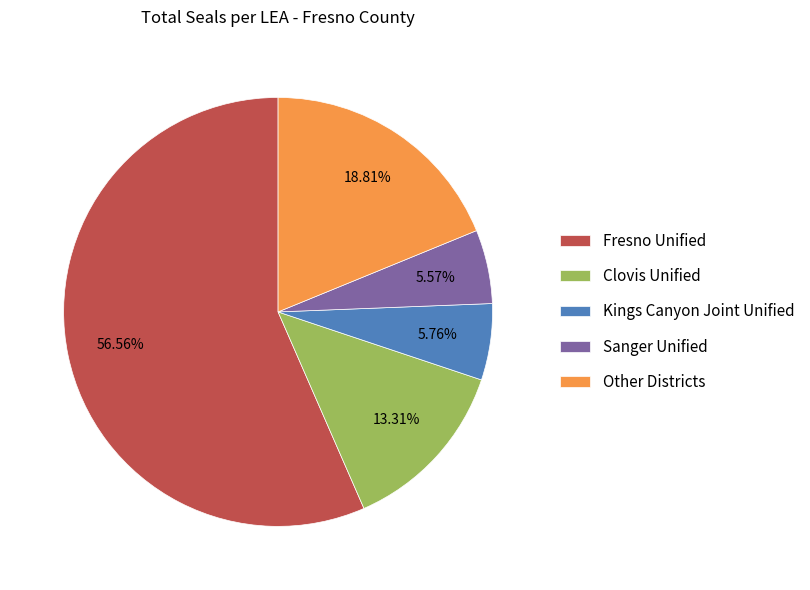

How much of the chart is everything except Kings Canyon Joint Unified?

94.2%